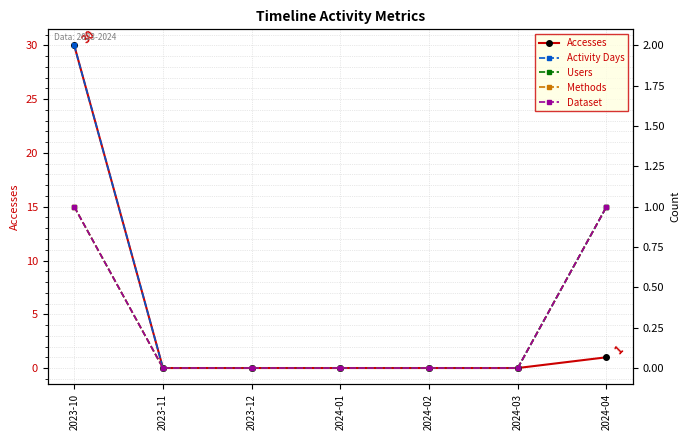

What is the difference between the maximum and minimum values in the Users series?

1